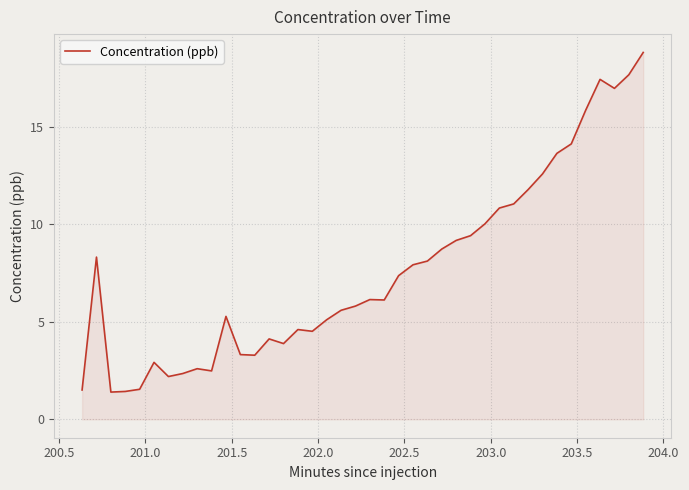

What is the smallest value displayed?

1.4